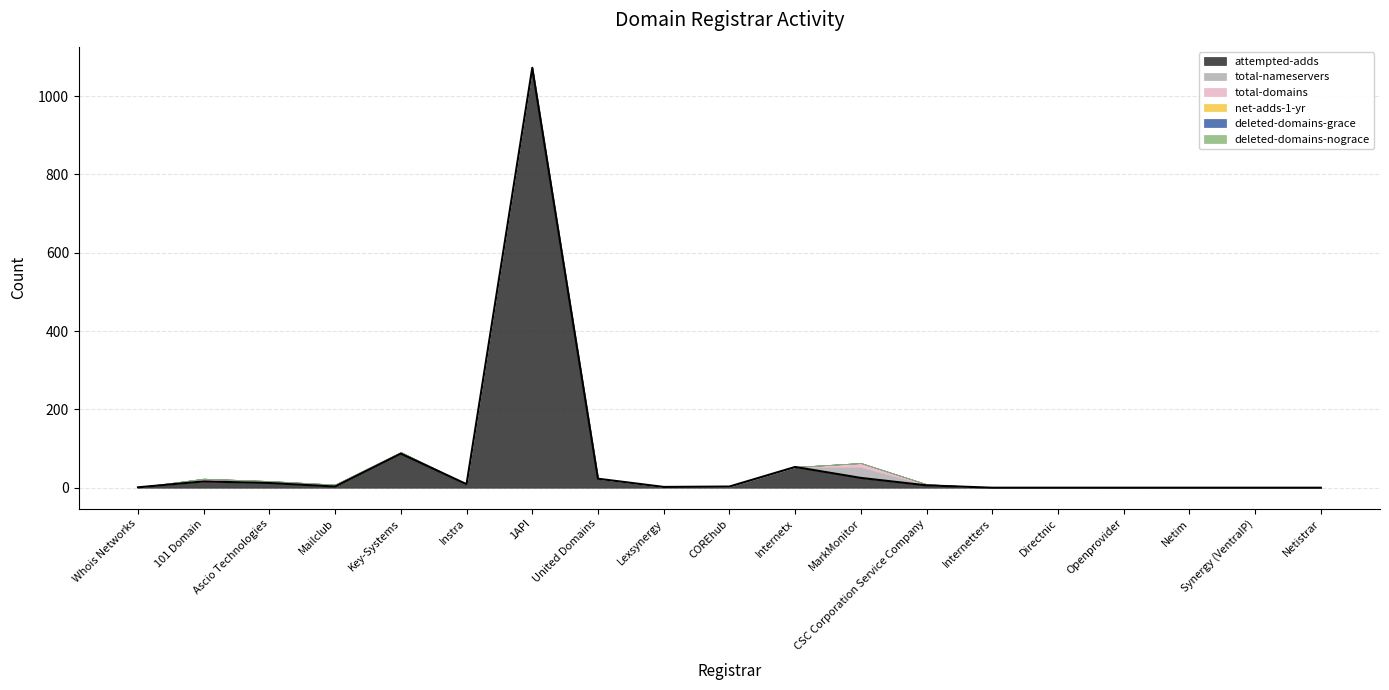

Where is attempted-adds nearest to the value 536?

Key-Systems